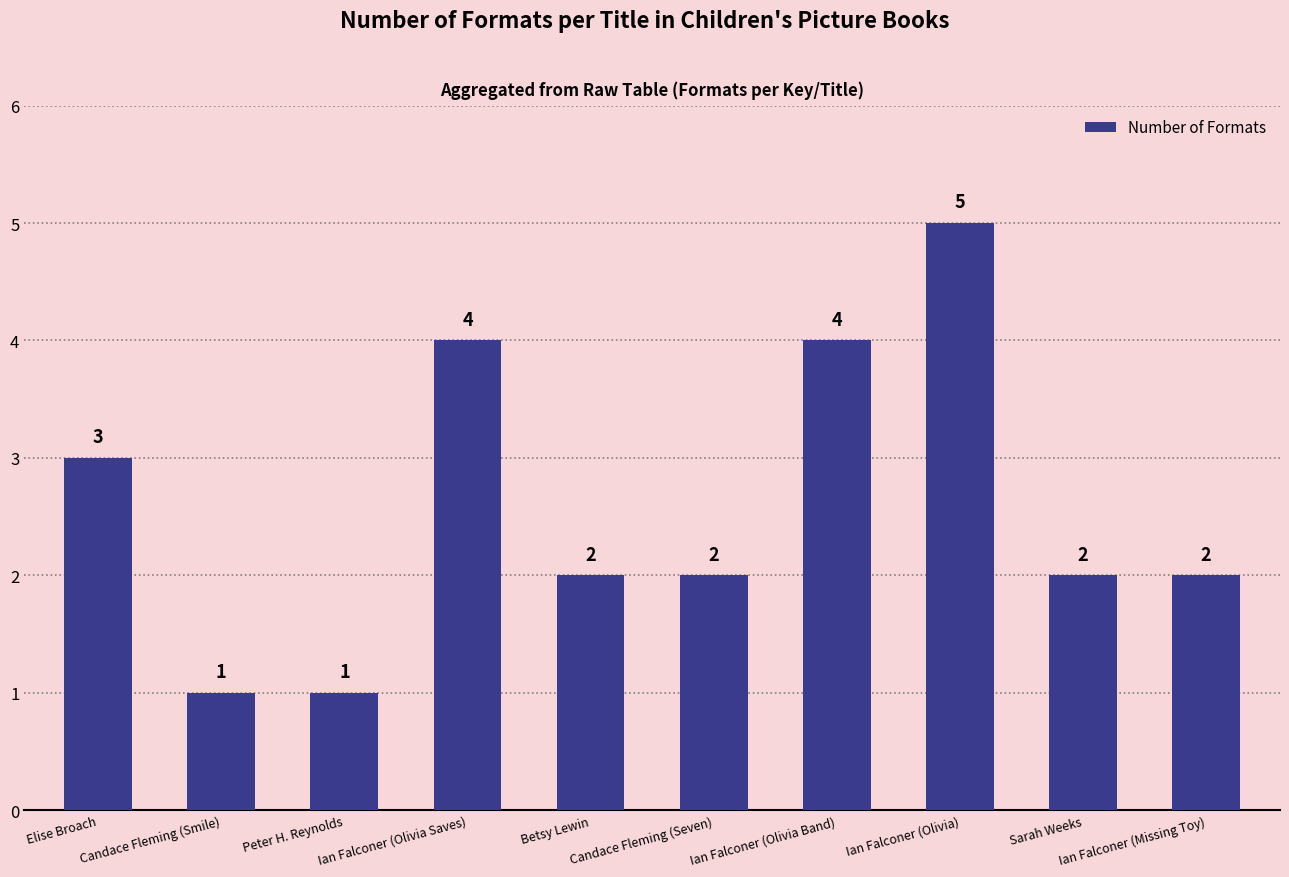

What is the change in value from Ian Falconer (Olivia Saves) to Candace Fleming (Seven)?

-2